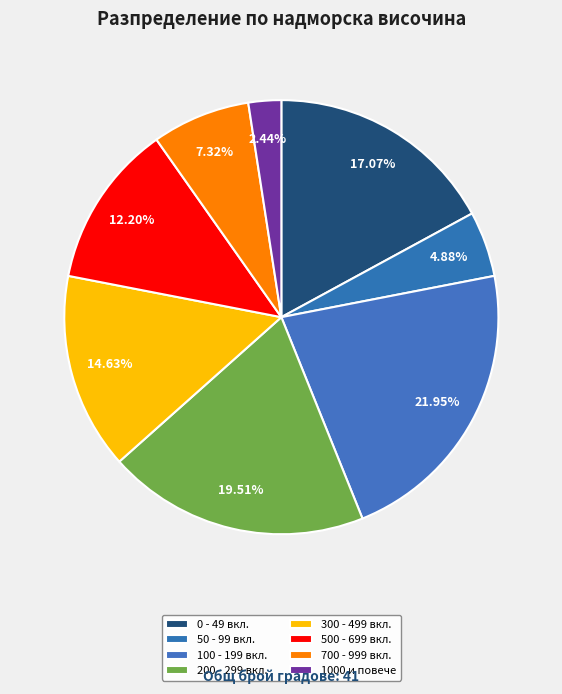

How many slices are in this pie chart?

8